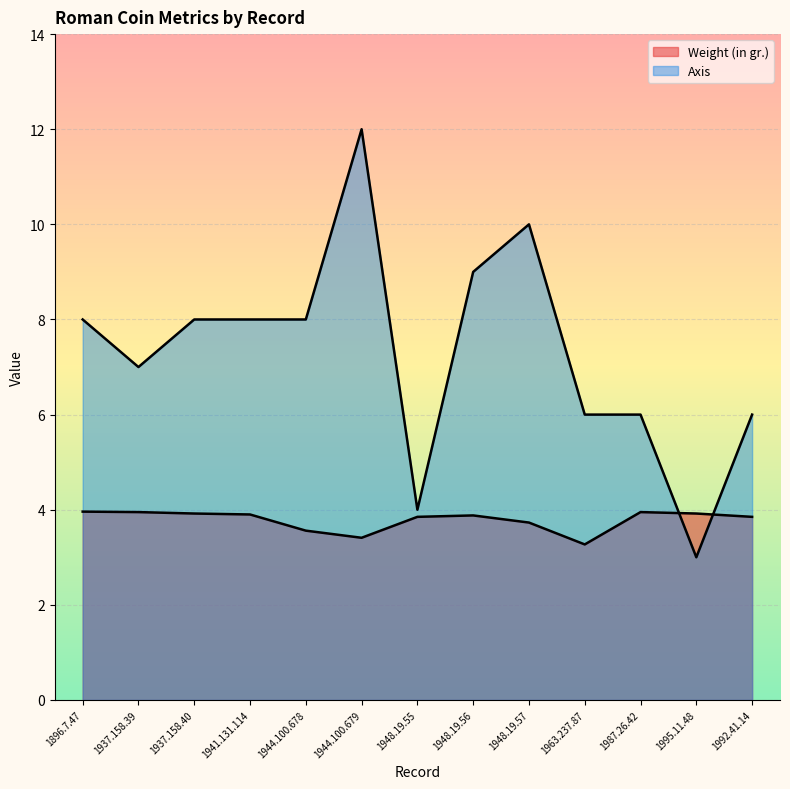

Which category has the highest value across all series?

1944.100.679